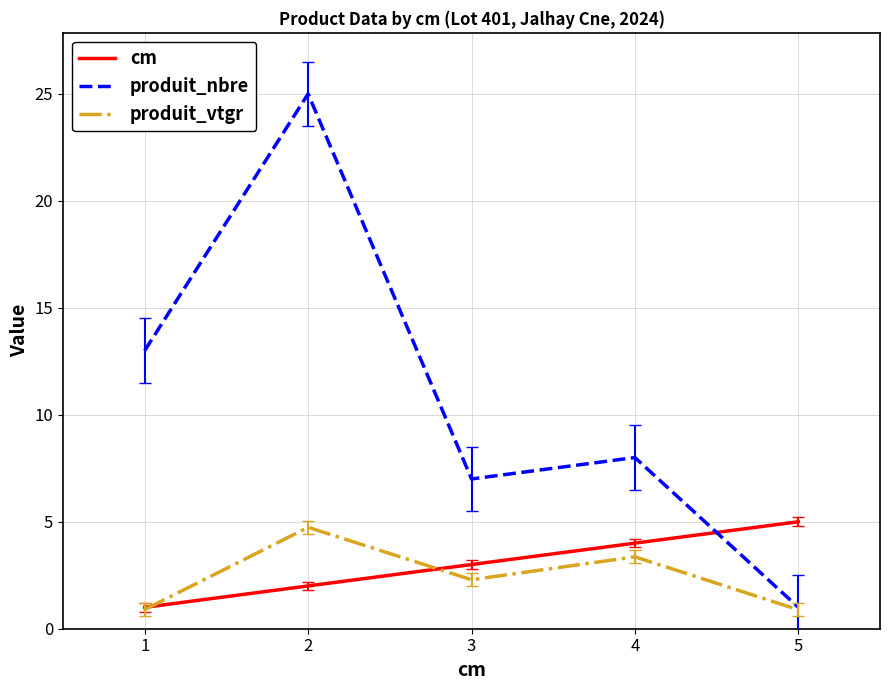

Rank the categories by produit_nbre value from highest to lowest.

2, 1, 4, 3, 5